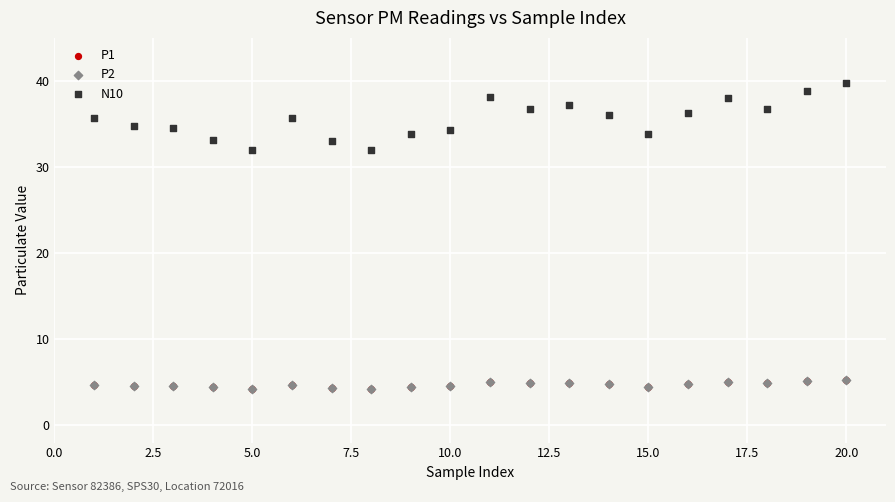

What are all the series names shown in the legend?

P1, P2, N10